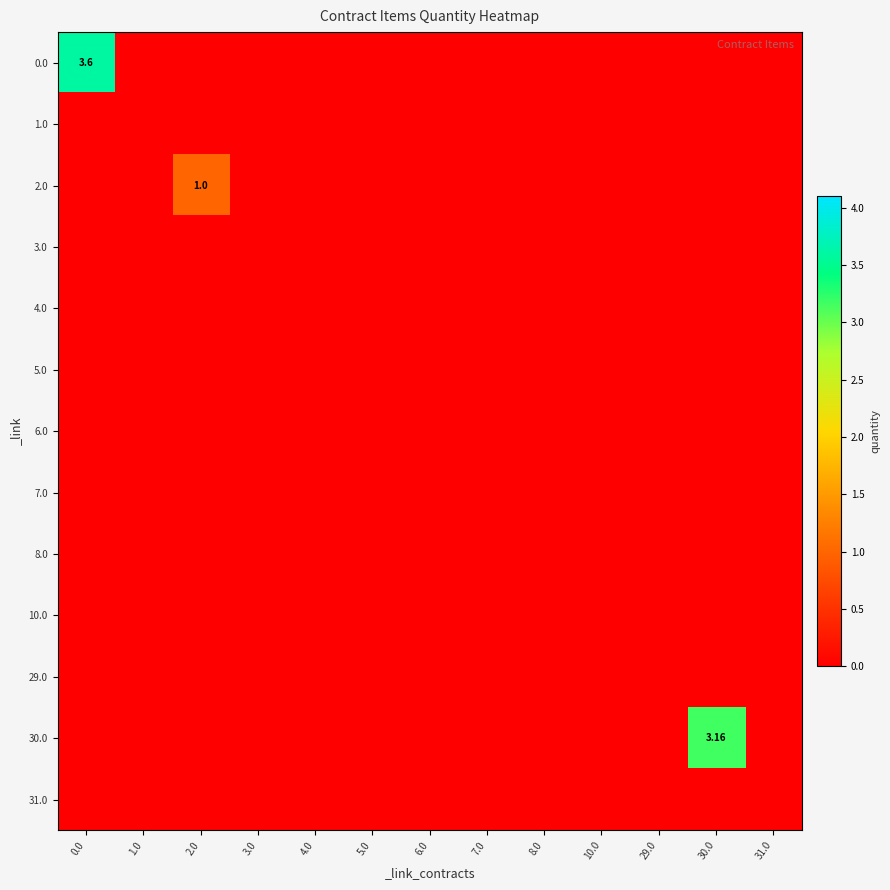

How many distinct data groups are displayed?

13